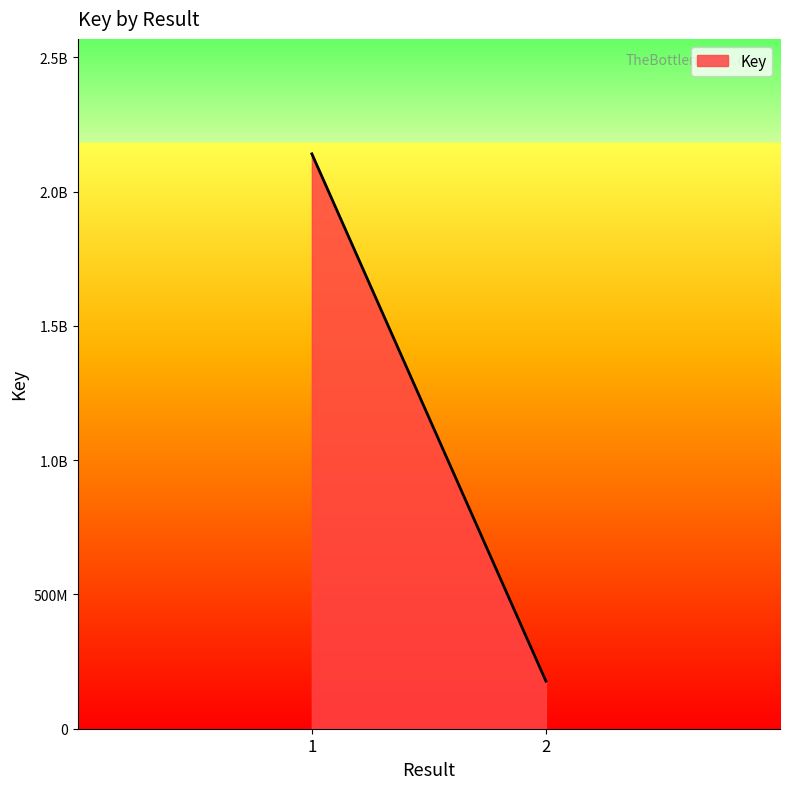

How many lines are shown in the chart?

1